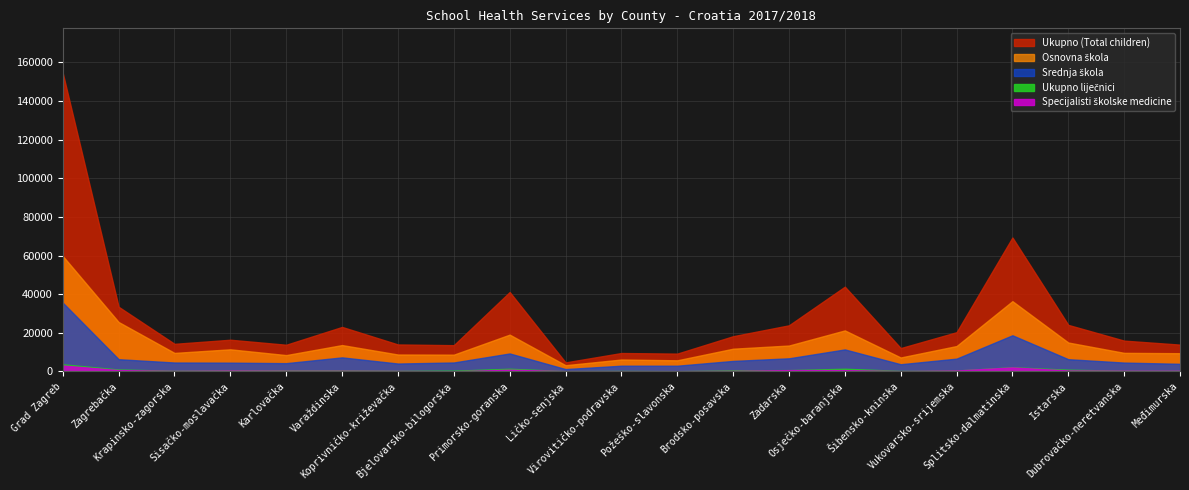

True or false: Ukupno liječnici and Srednja škola intersect in this chart.

False